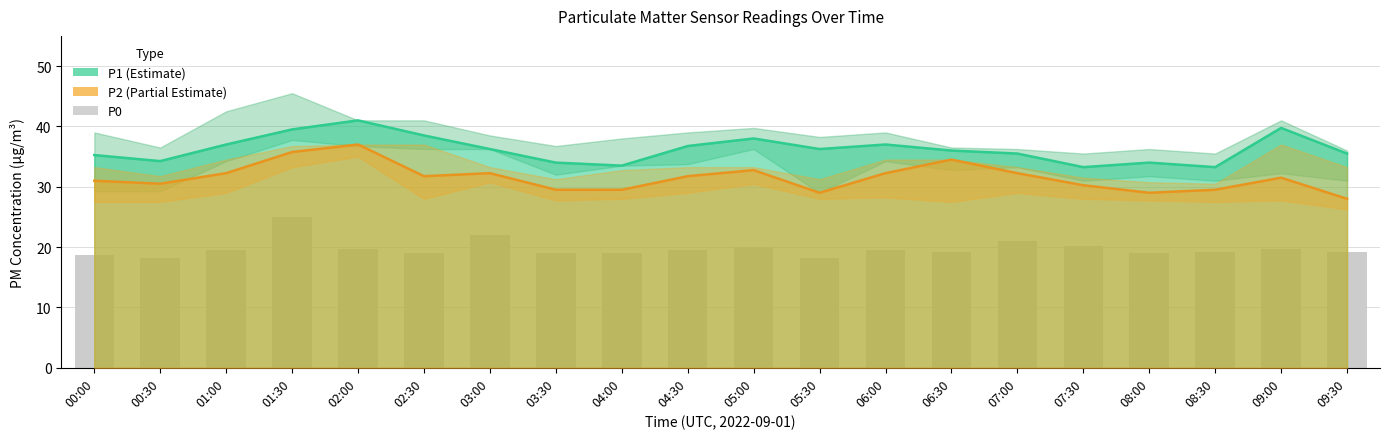

Reading left to right, transcribe all the data shown in this chart.

P1 (Estimate): 00:00=35.2	00:30=34.2	01:00=37.0	01:30=39.5	02:00=41.0	02:30=38.5	03:00=36.2	03:30=34.0	04:00=33.5	04:30=36.8	05:00=38.0	05:30=36.2	06:00=37.0	06:30=36.0	07:00=35.5	07:30=33.2	08:00=34.0	08:30=33.2	09:00=39.8	09:30=35.5
P0: 00:00=18.8	00:30=18.2	01:00=19.5	01:30=25.0	02:00=19.8	02:30=19.0	03:00=22.0	03:30=19.0	04:00=19.0	04:30=19.5	05:00=20.0	05:30=18.2	06:00=19.5	06:30=19.2	07:00=21.0	07:30=20.2	08:00=19.0	08:30=19.2	09:00=19.8	09:30=19.2